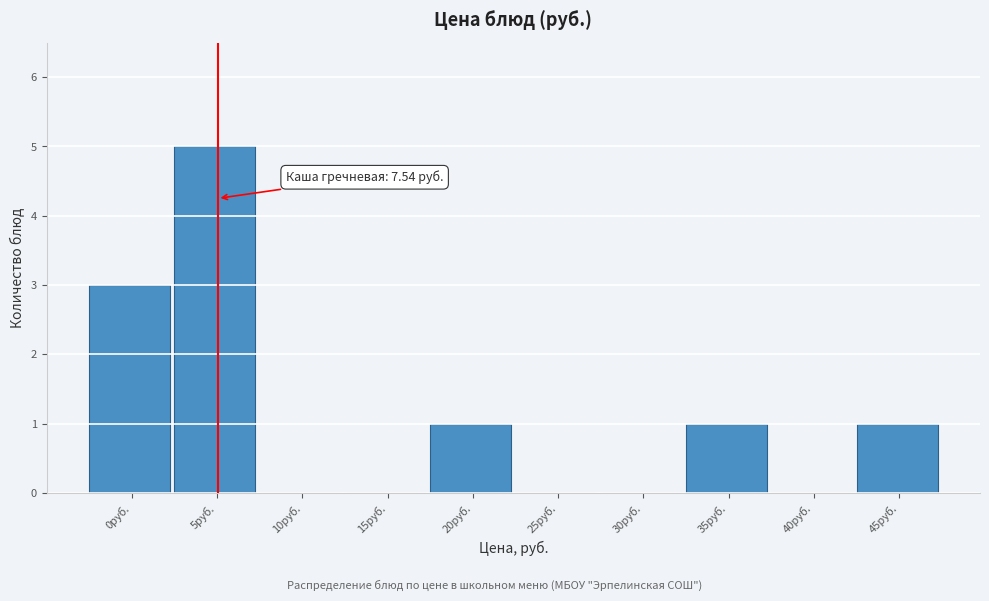

Reading left to right, what are all the values shown in this chart?

0руб.=3	5руб.=5	10руб.=0	15руб.=0	20руб.=1	25руб.=0	30руб.=0	35руб.=1	40руб.=0	45руб.=1